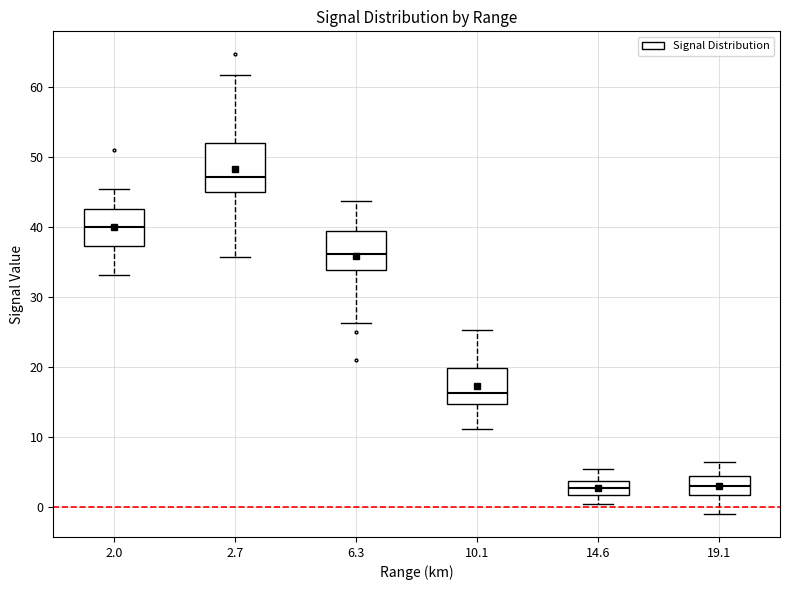

Where does the upper whisker of the box at x = 2.0 end on the y-axis? The values are not printed on the chart, so give them approximately, as read against the axis.

45